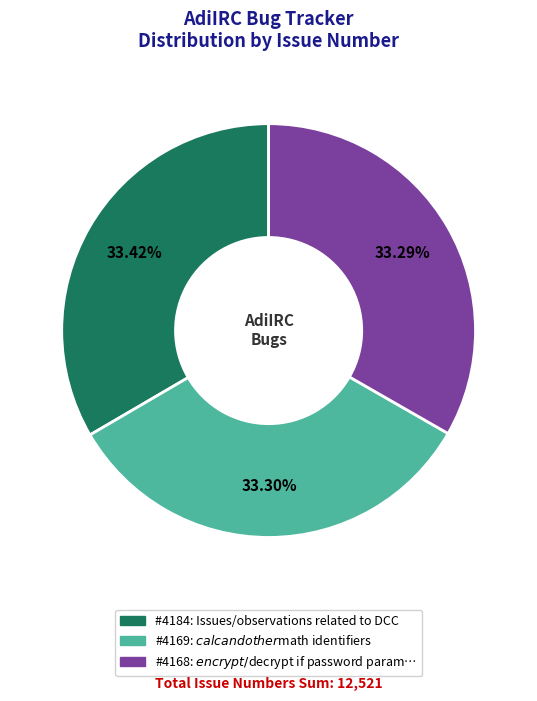

Is there any slice that represents more than half of the pie?

No